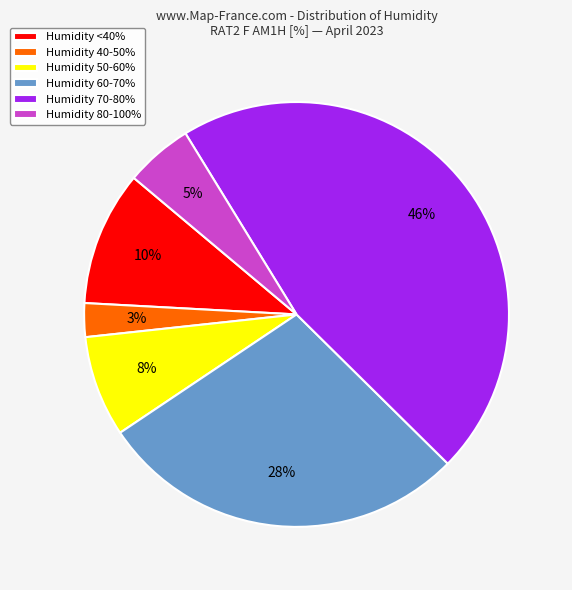

To the nearest percent, what percentage of the pie is Humidity <40%?

10%